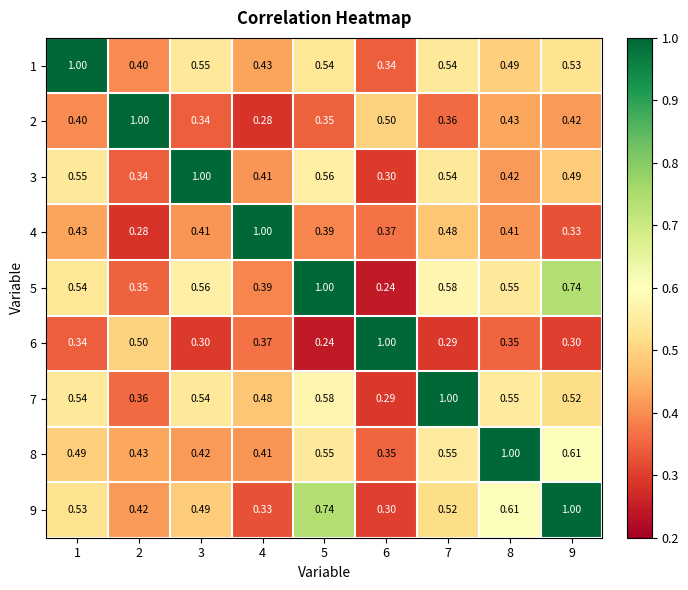

Is the value of 6 at 8 greater than the value of 8 at 1?

No